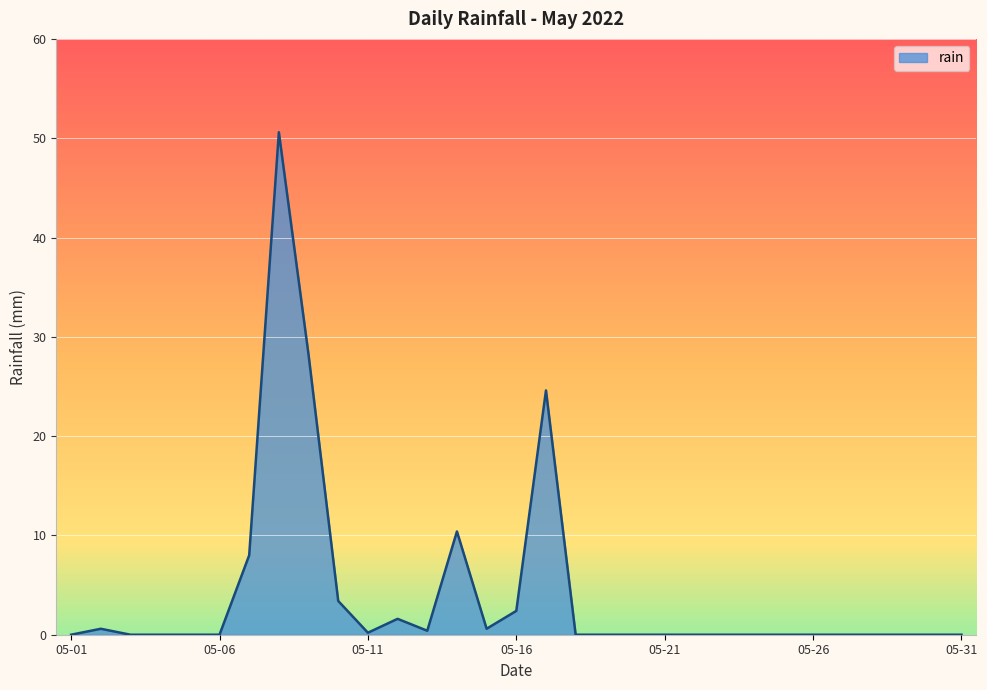

Does the chart have visible grid lines?

Yes